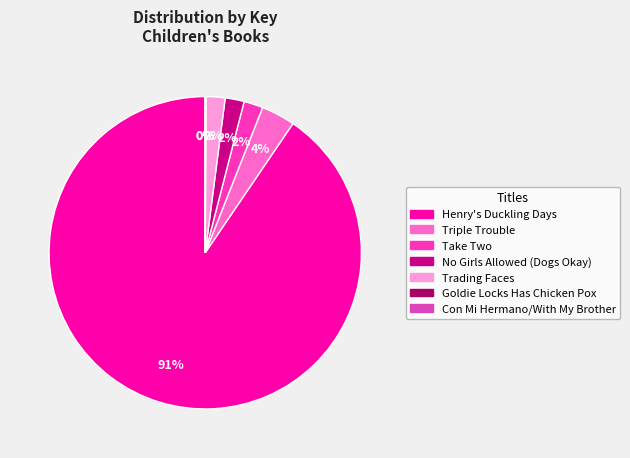

Which slice is the smallest?

Con Mi Hermano/With My Brother